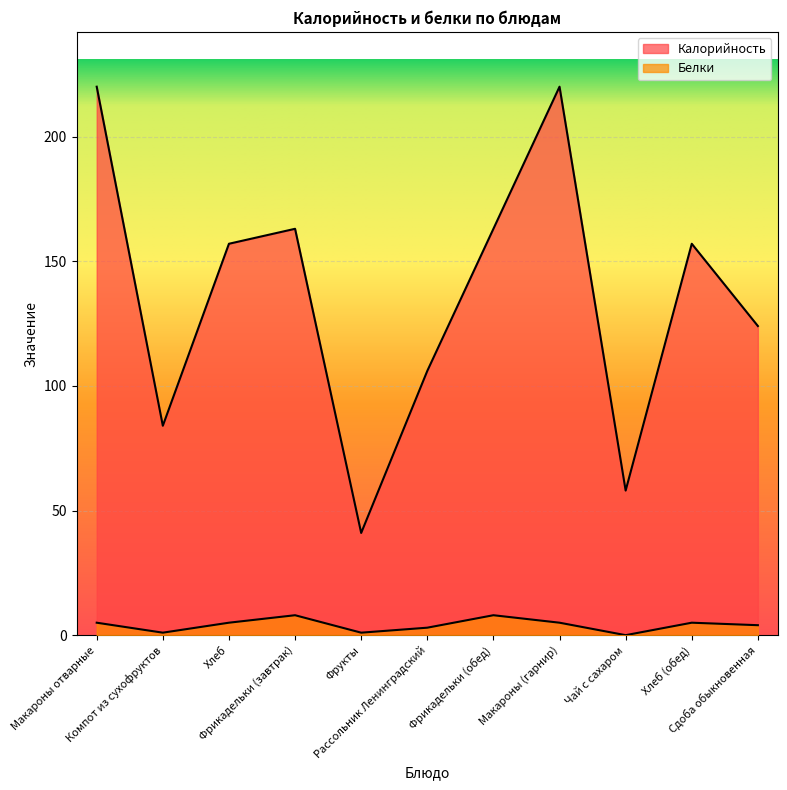

At which label does Калорийность first exceed 157?

Макароны отварные